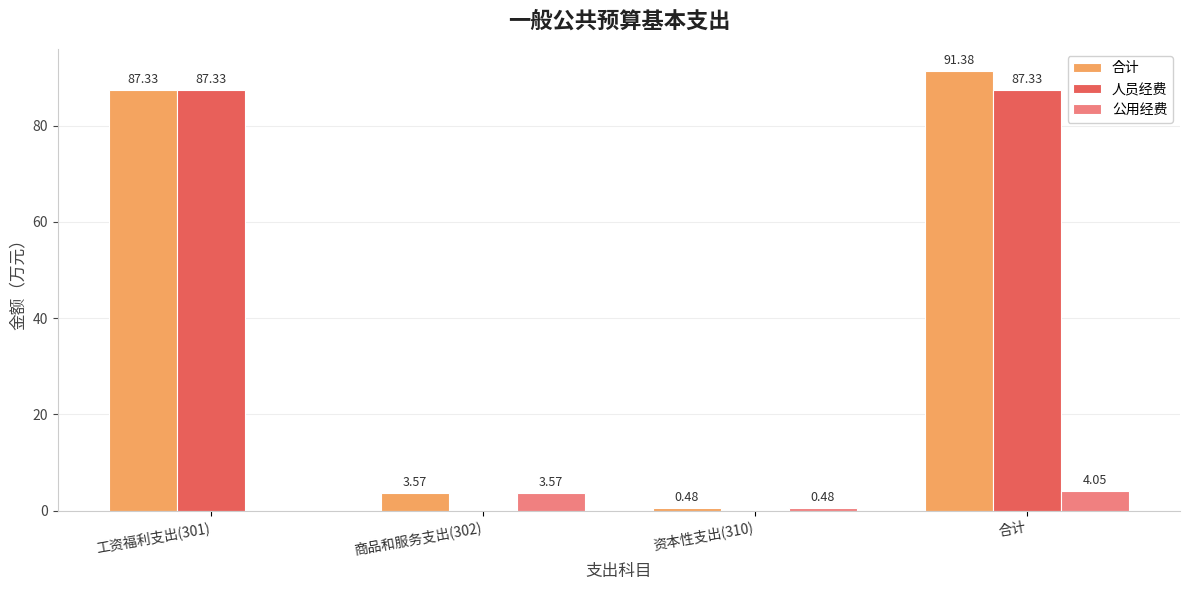

True or false: 人员经费 has a value of 58.5 at 工资福利支出(301).

False